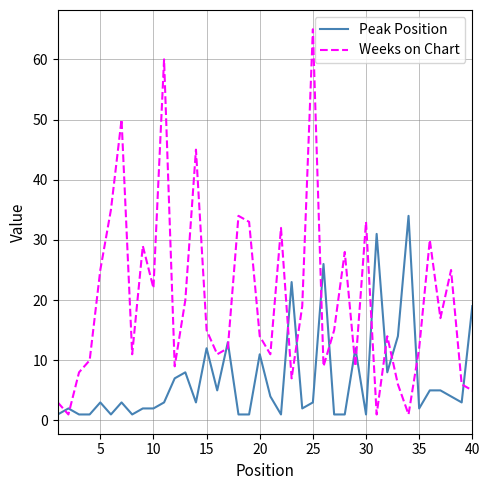

What is the highest value of the Peak Position series?

34